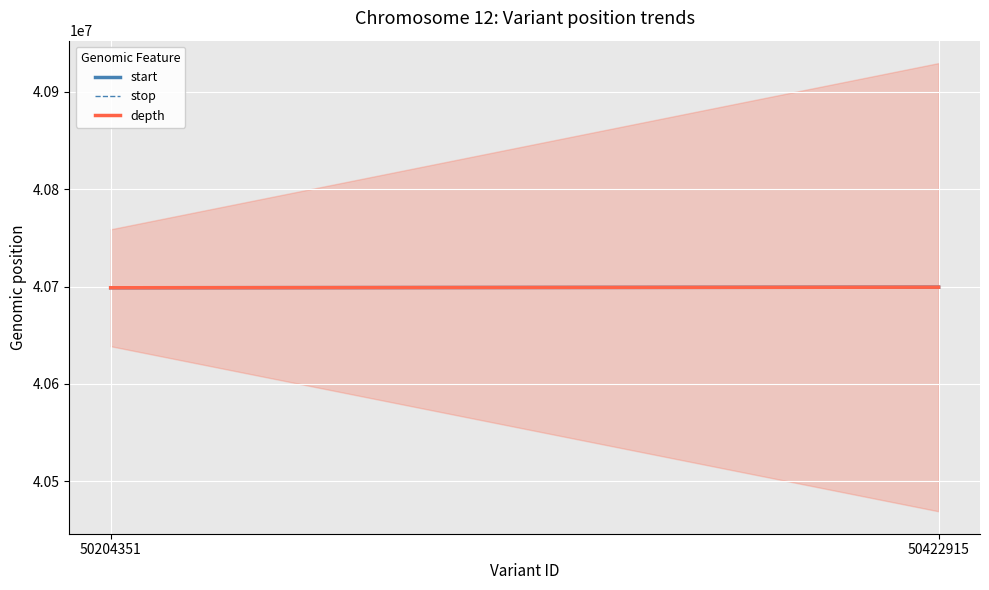

How many lines are shown in the chart?

3